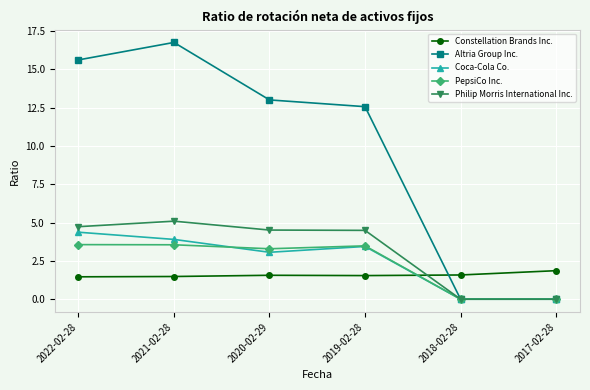

At which label does Altria Group Inc. first exceed 13?

2022-02-28